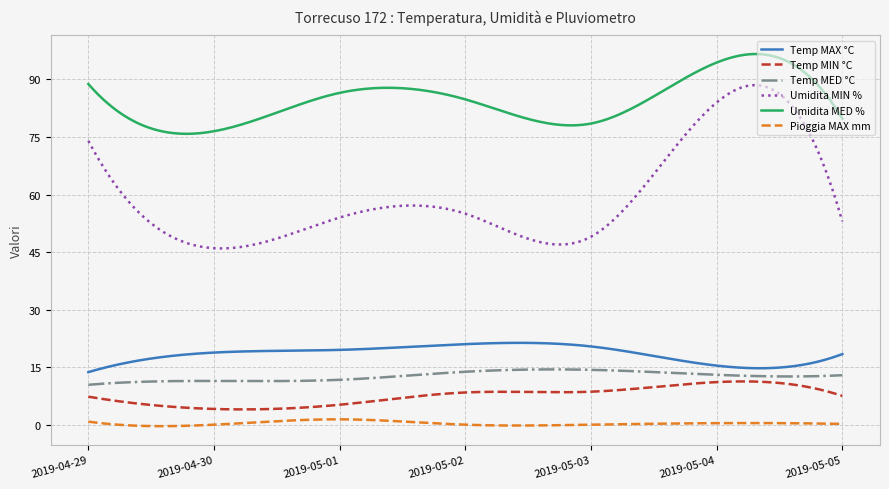

True or false: Umidita MIN % and Pioggia MAX mm intersect in this chart.

False